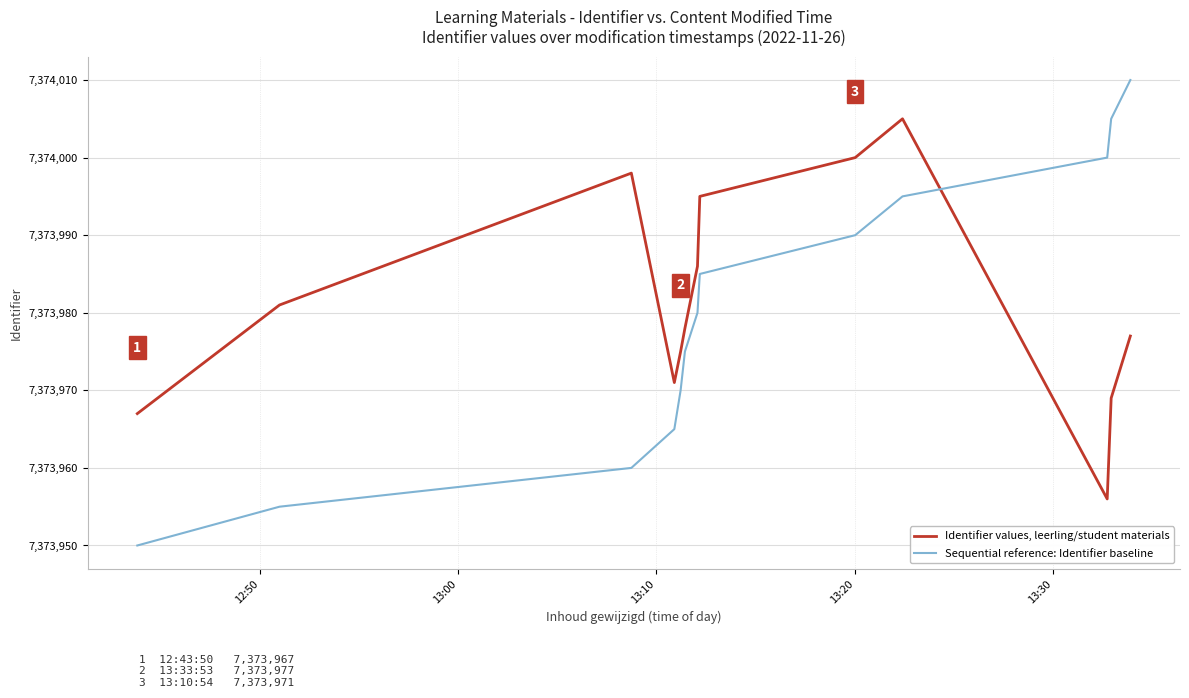

After their last crossing, which series has the higher values: Sequential reference: Identifier baseline or Identifier values, leerling/student materials?

Sequential reference: Identifier baseline